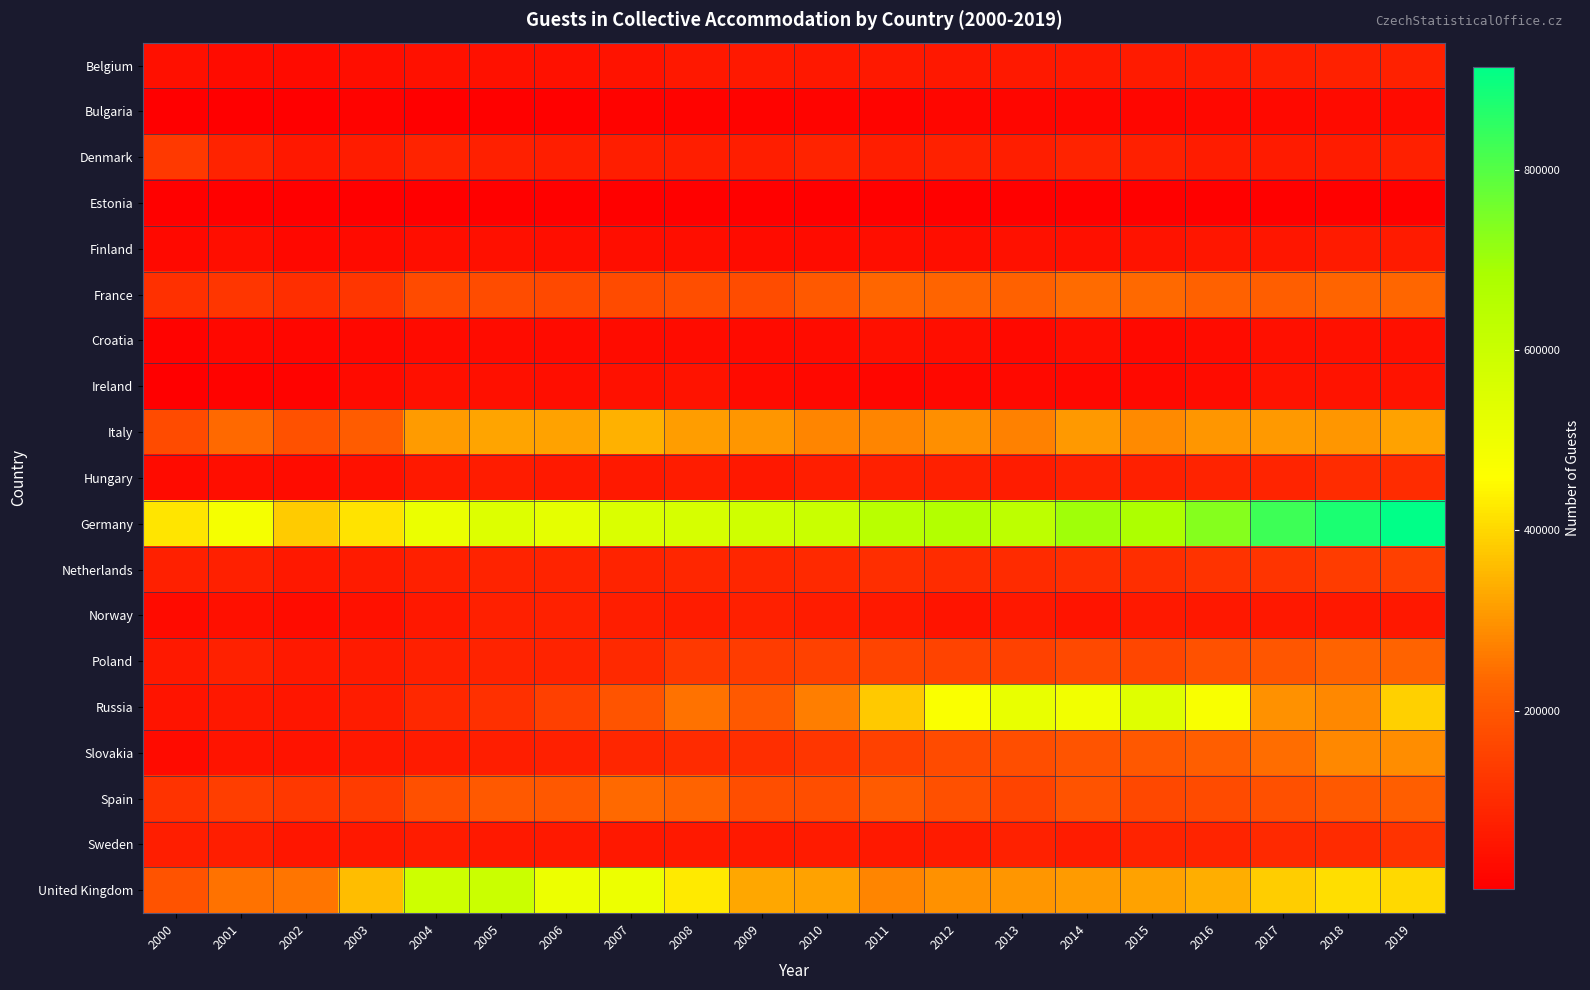

Which category has the highest value across all series?

2019